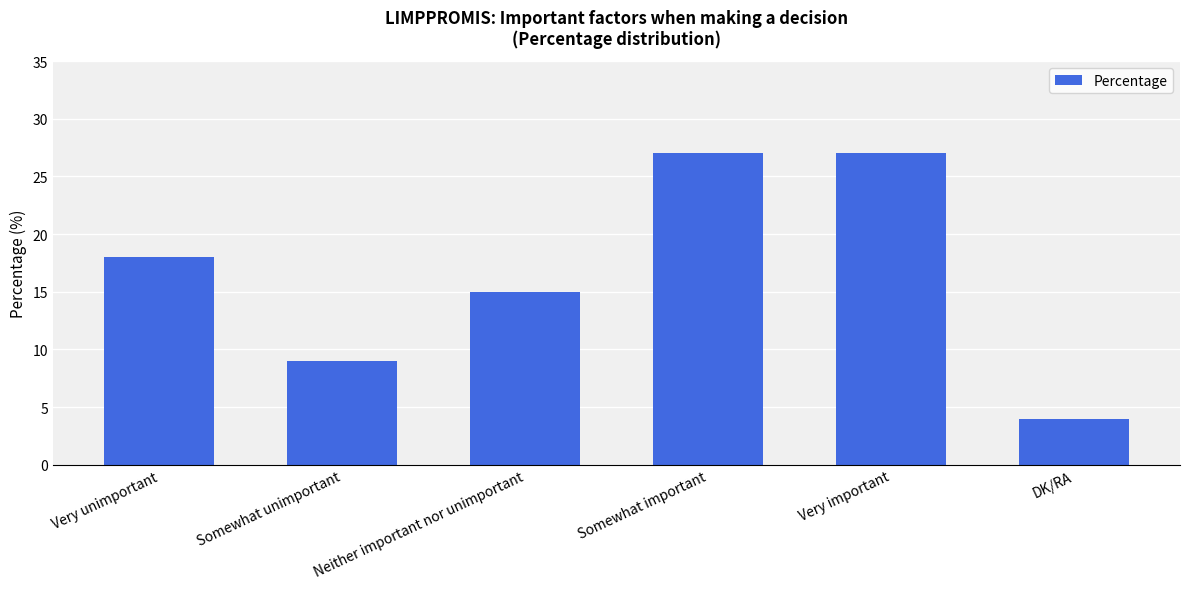

Does the chart contain stacked bars?

No